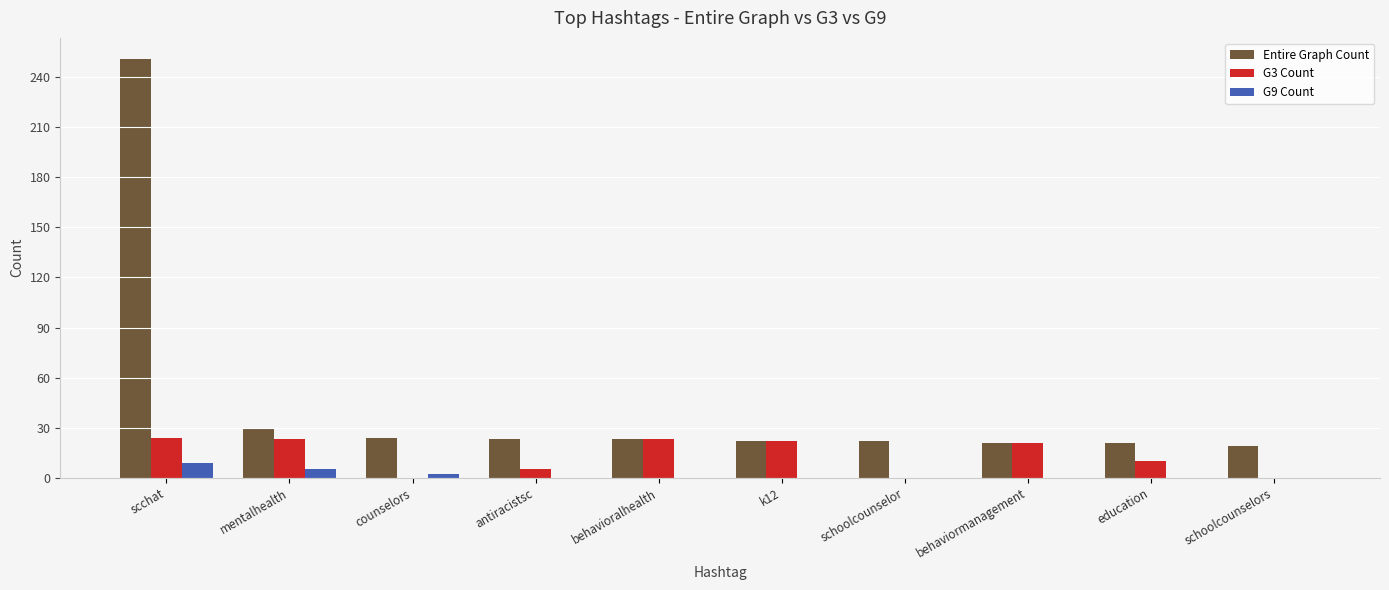

What value does the G9 Count series have at scchat?

9